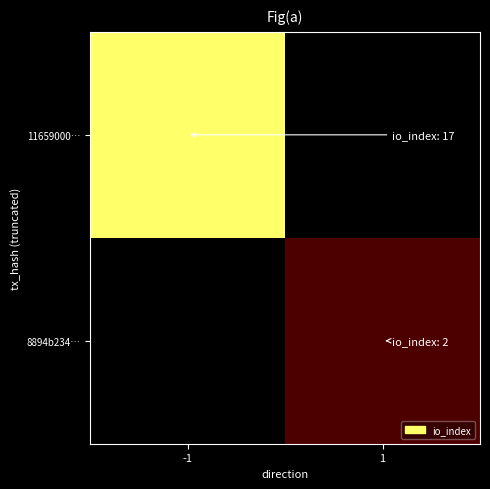

Reading left to right, what are all the values shown in this chart?

11659000…: -1=17	1=0
8894b234…: -1=0	1=2